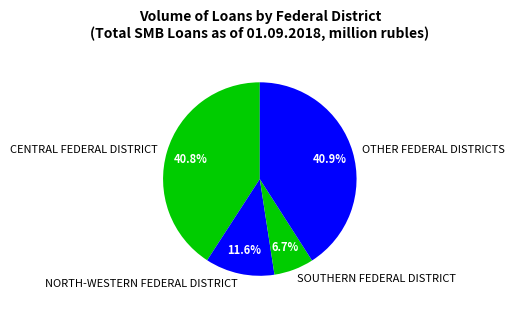

Which category has the smallest portion of the pie?

SOUTHERN FEDERAL DISTRICT